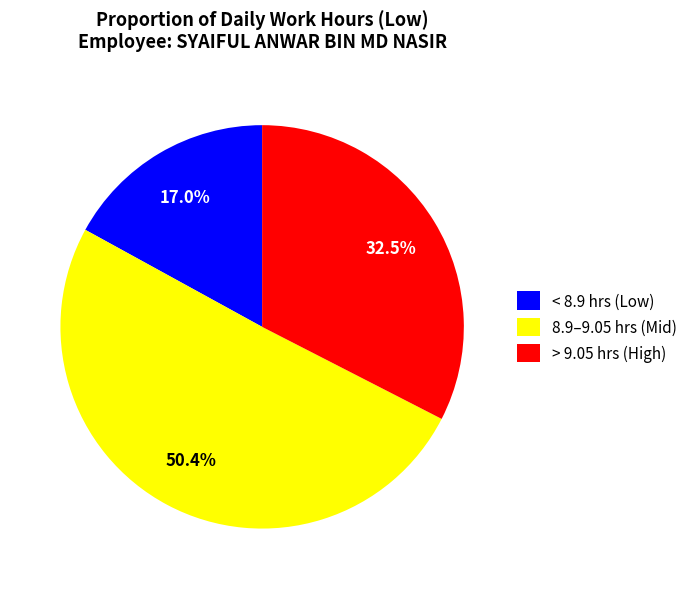

Rank the categories by value from highest to lowest.

8.9–9.05 hrs (Mid), > 9.05 hrs (High), < 8.9 hrs (Low)